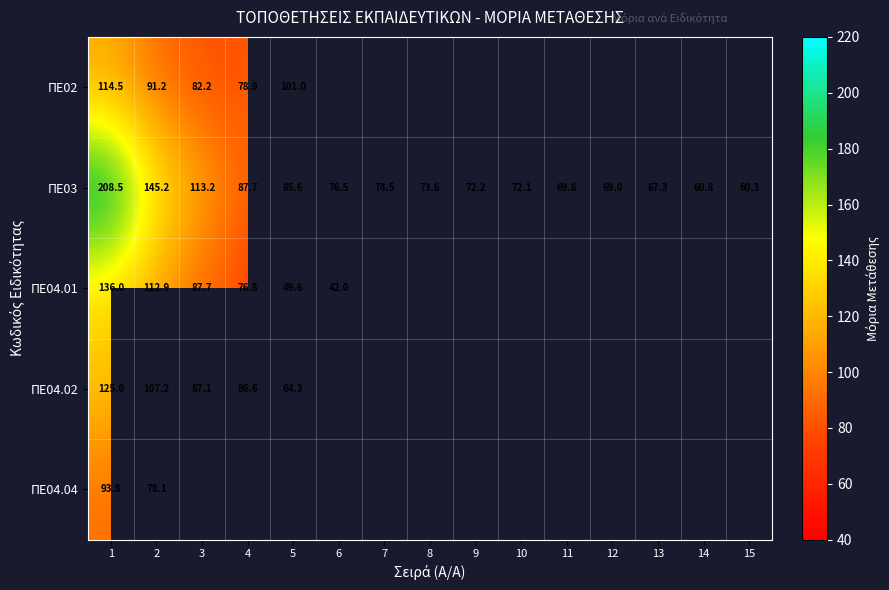

How many series are shown in this chart?

5